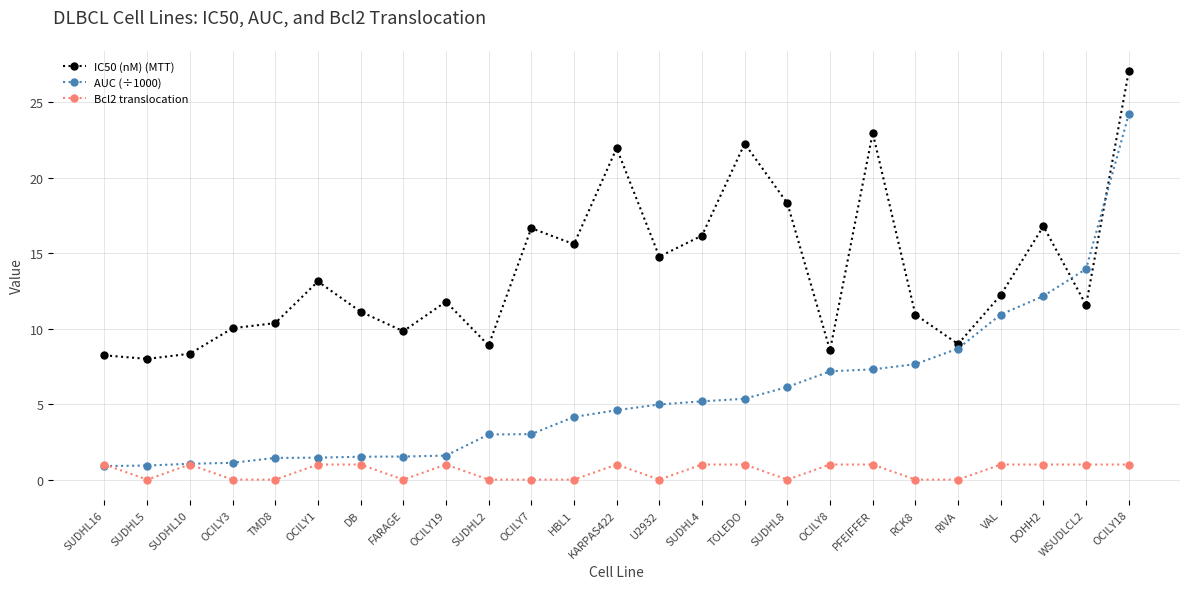

Between KARPAS422 and OCILY18, which series saw the biggest shift?

AUC (÷1000)